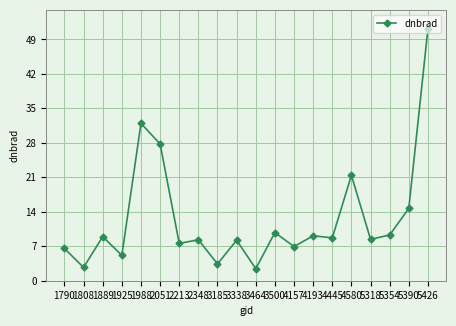

Where is the first local minimum?

1808